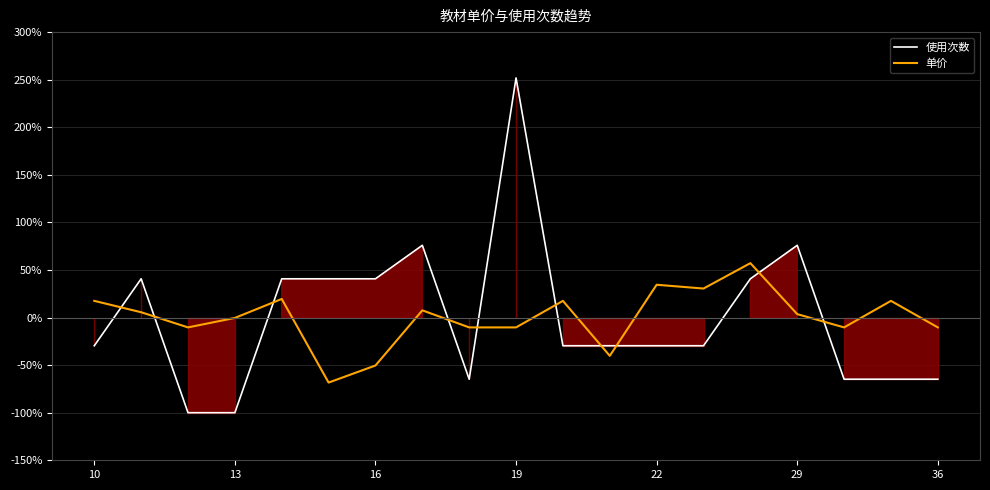

How many data points in 使用次数 are less than -29?

11